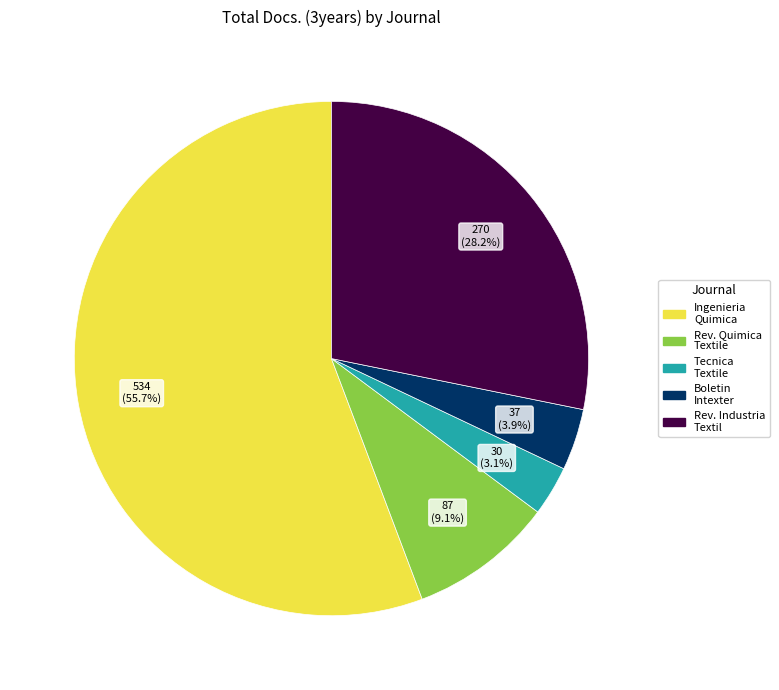

Does any single category account for the majority?

Yes